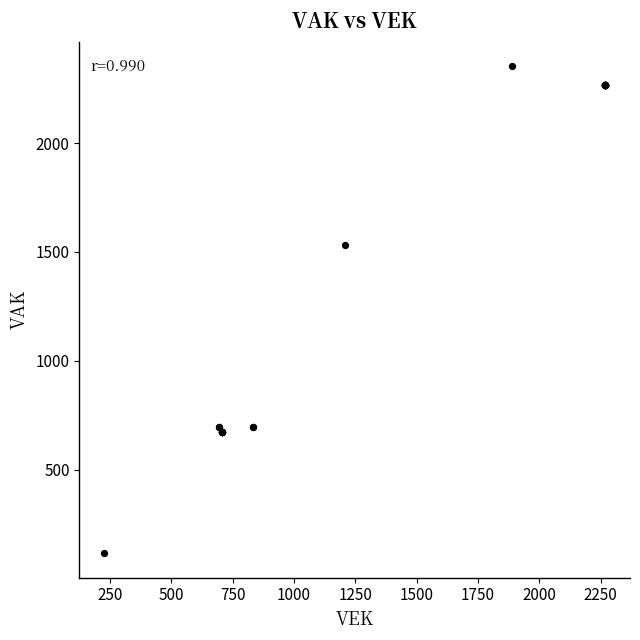

What Y value in the scatter plot is closest to 1234?

1532